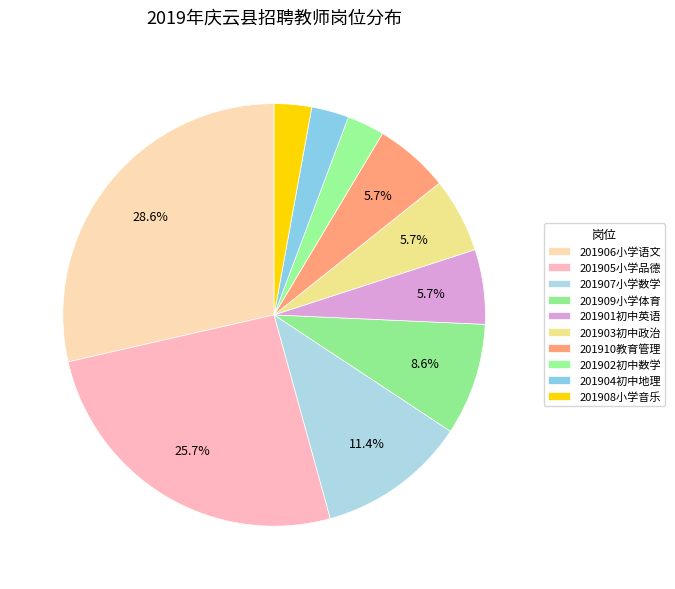

True or false: 201906小学语文 accounts for 10% of the total.

False